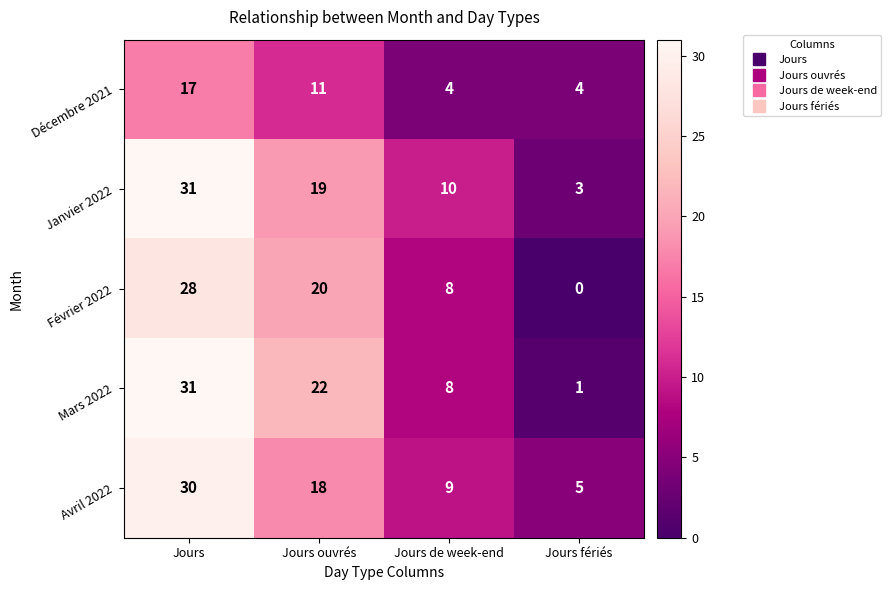

Reading left to right, transcribe all the data shown in this chart.

Décembre 2021: Jours=17	Jours ouvrés=11	Jours de week-end=4	Jours fériés=4
Janvier 2022: Jours=31	Jours ouvrés=19	Jours de week-end=10	Jours fériés=3
Février 2022: Jours=28	Jours ouvrés=20	Jours de week-end=8	Jours fériés=0
Mars 2022: Jours=31	Jours ouvrés=22	Jours de week-end=8	Jours fériés=1
Avril 2022: Jours=30	Jours ouvrés=18	Jours de week-end=9	Jours fériés=5